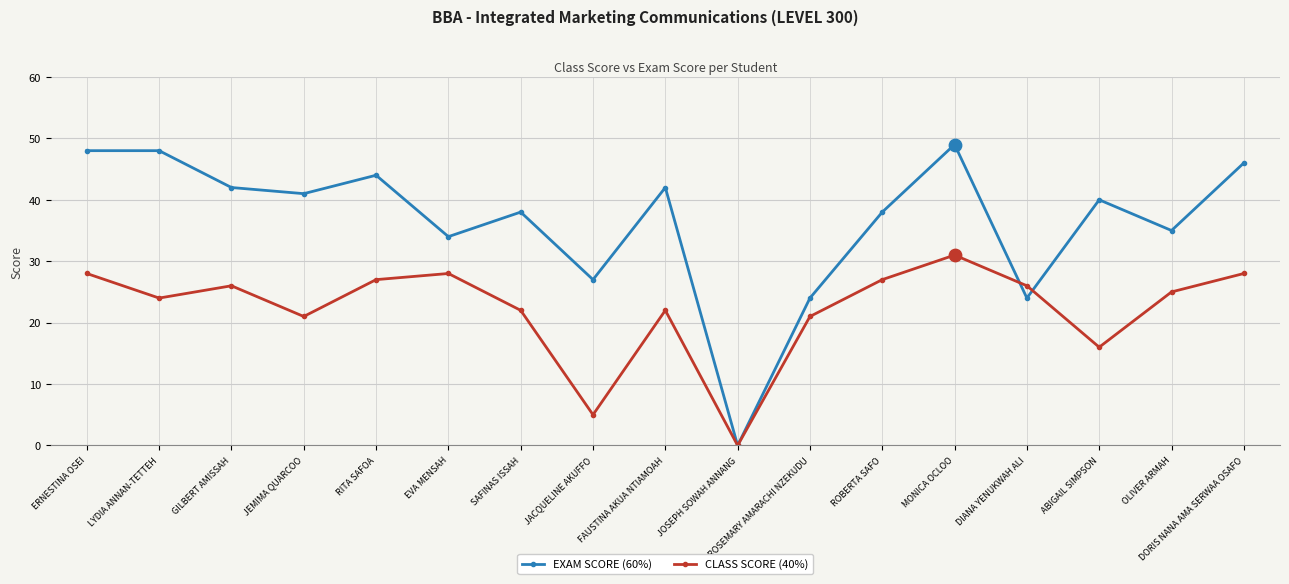

What is the total value across all series at ABIGAIL SIMPSON?

56